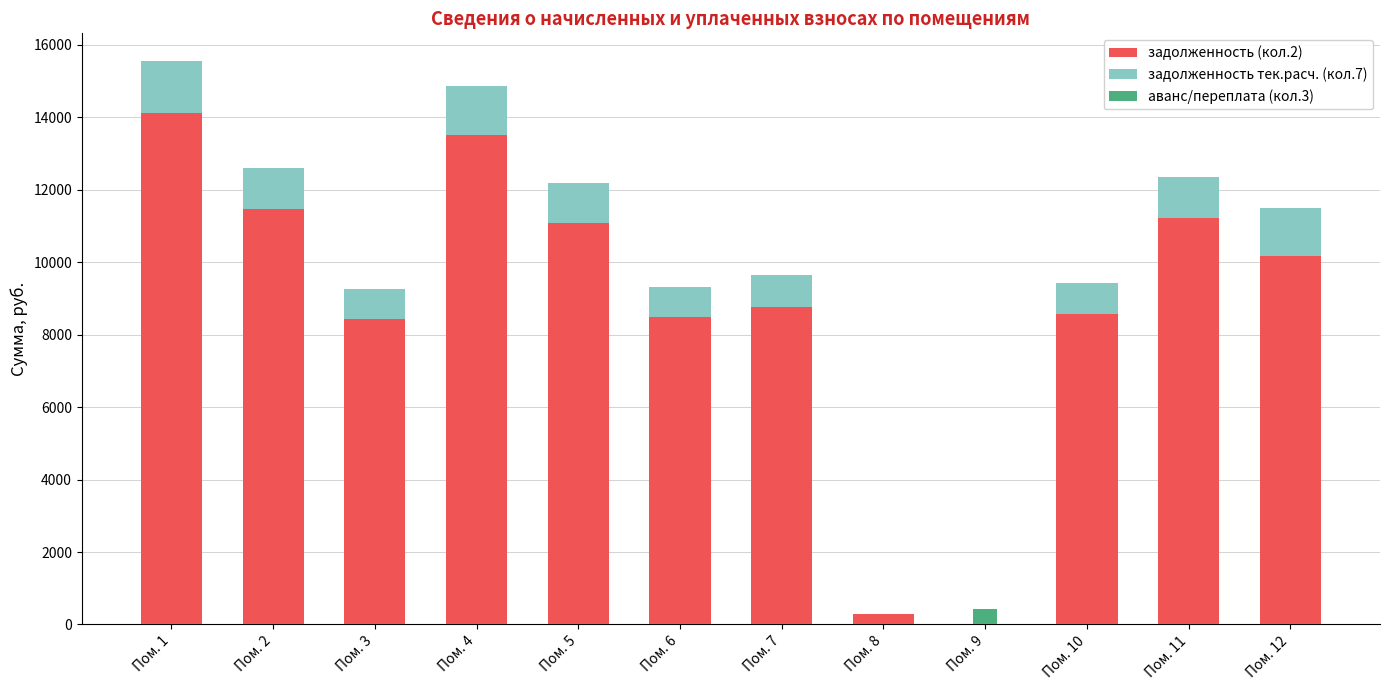

Rank the categories by аванс/переплата (кол.3) value from lowest to highest.

Пом. 1, Пом. 2, Пом. 3, Пом. 4, Пом. 5, Пом. 6, Пом. 7, Пом. 8, Пом. 10, Пом. 11, Пом. 12, Пом. 9